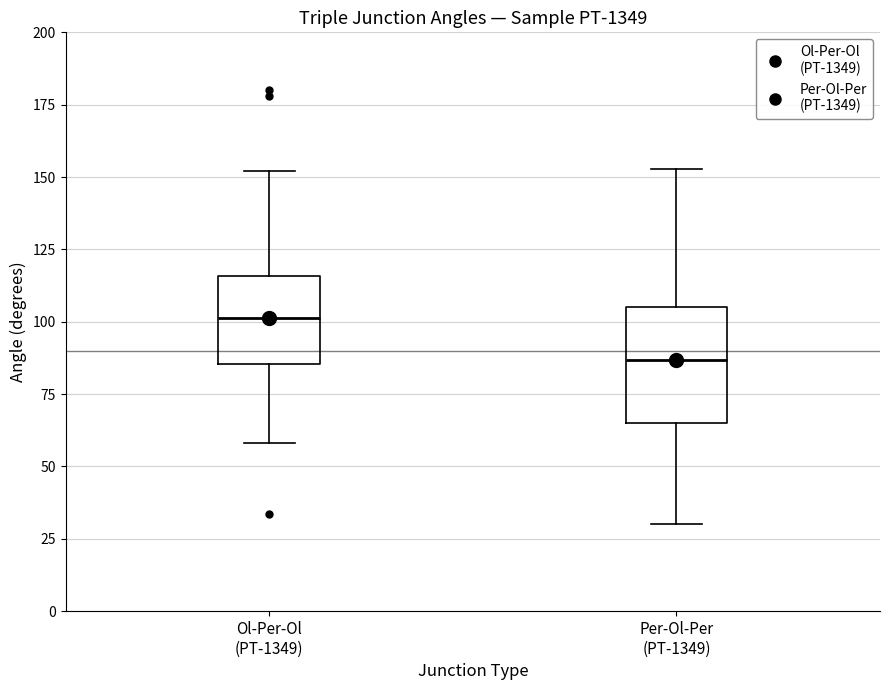

Where is the lower edge of the box for Per-Ol-Per (PT-1349) on the y-axis? The values are not printed on the chart, so give them approximately, as read against the axis.

65